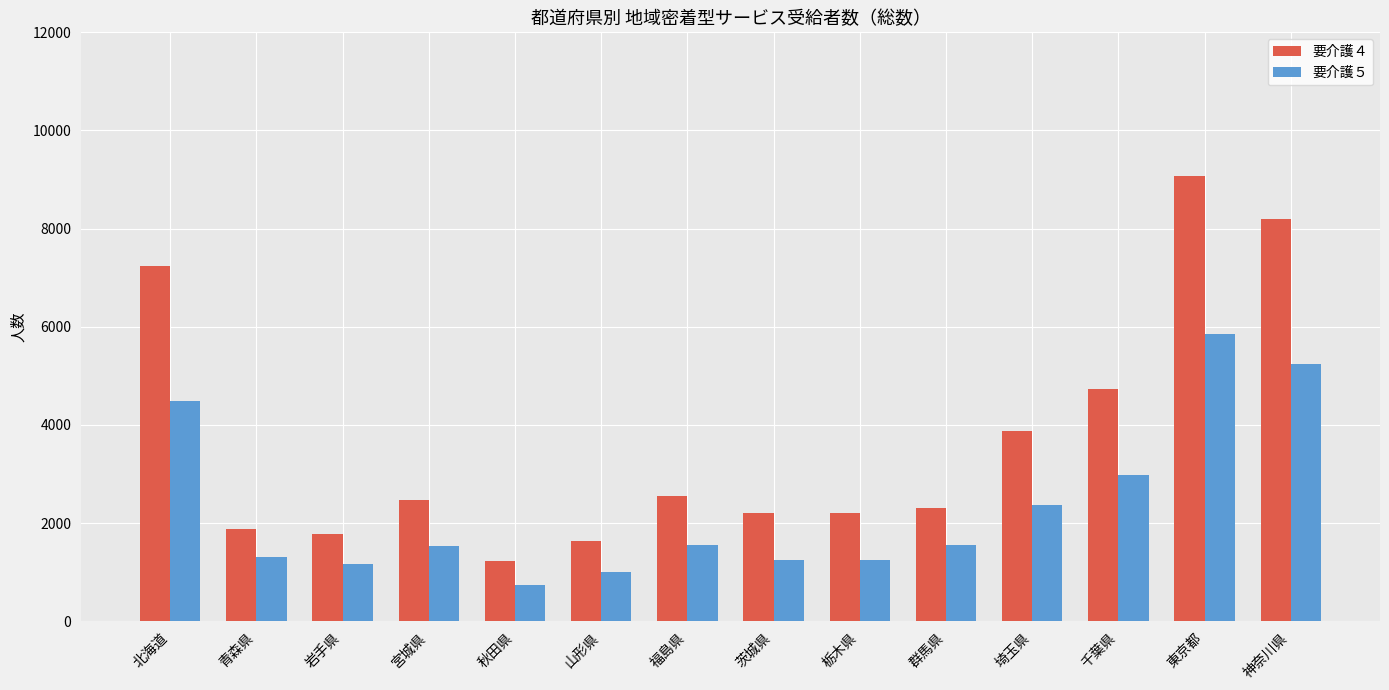

How many categories are shown in the chart?

14